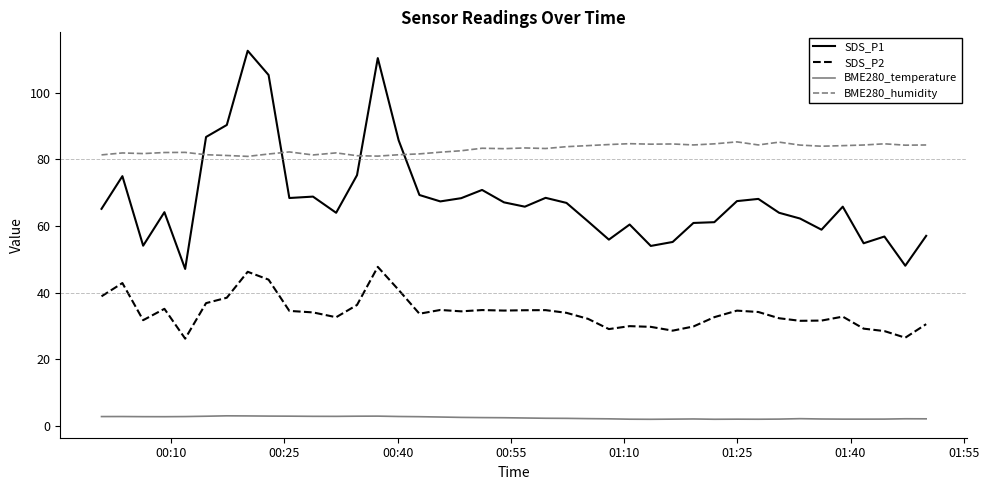

Rank the series by their maximum value, from lowest to highest.

BME280_temperature, SDS_P2, BME280_humidity, SDS_P1